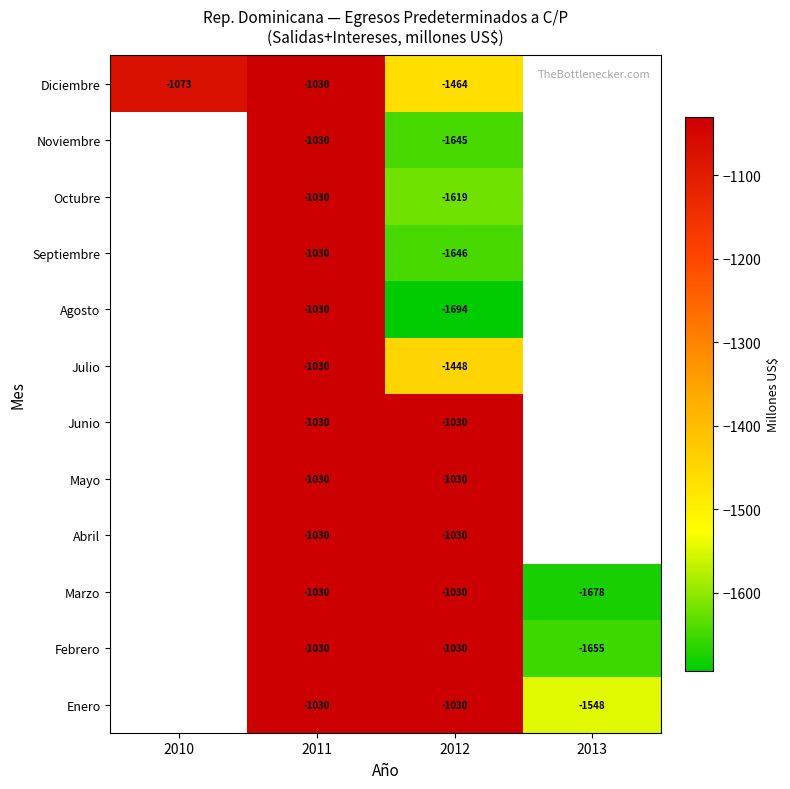

The value of Agosto at 2011 is -1030.0. True or false?

True